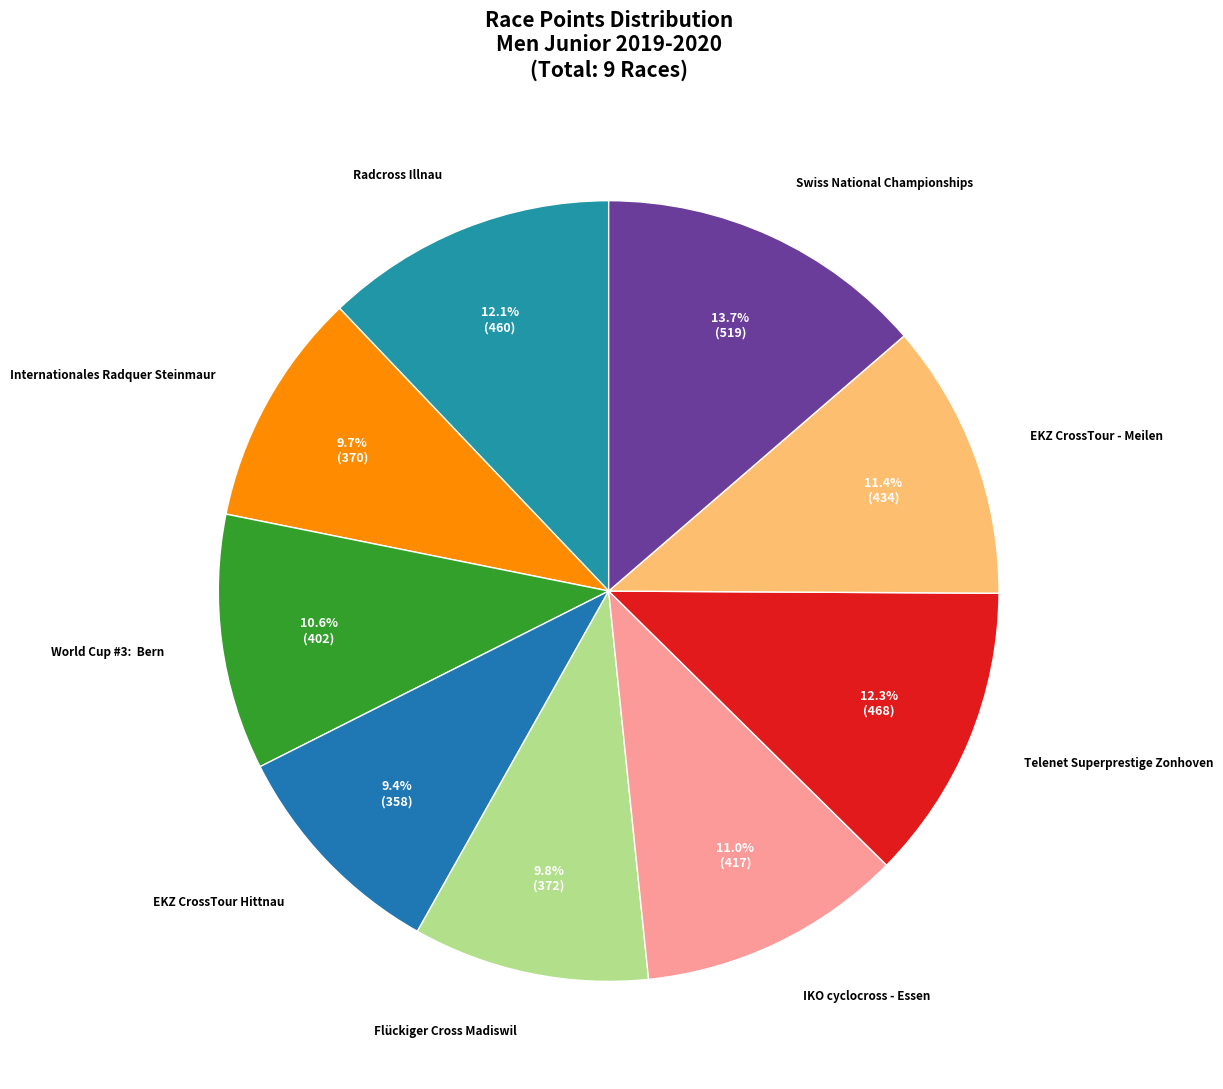

To the nearest percent, what is the average slice percentage?

11%